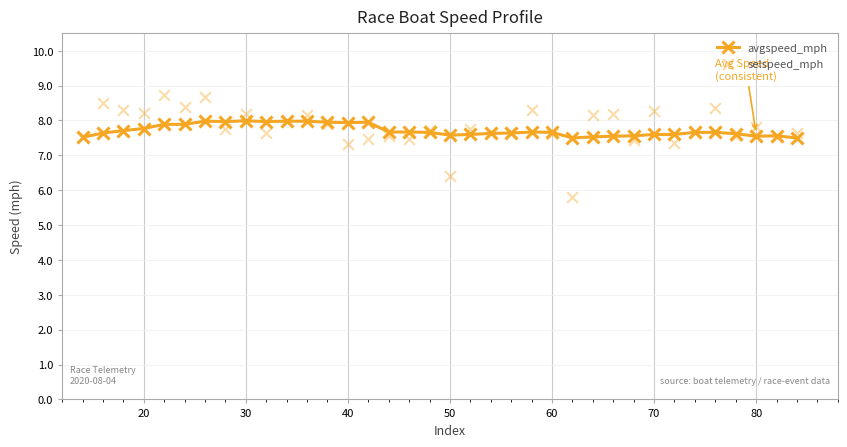

Which series reaches the maximum Y coordinate?

selspeed_mph